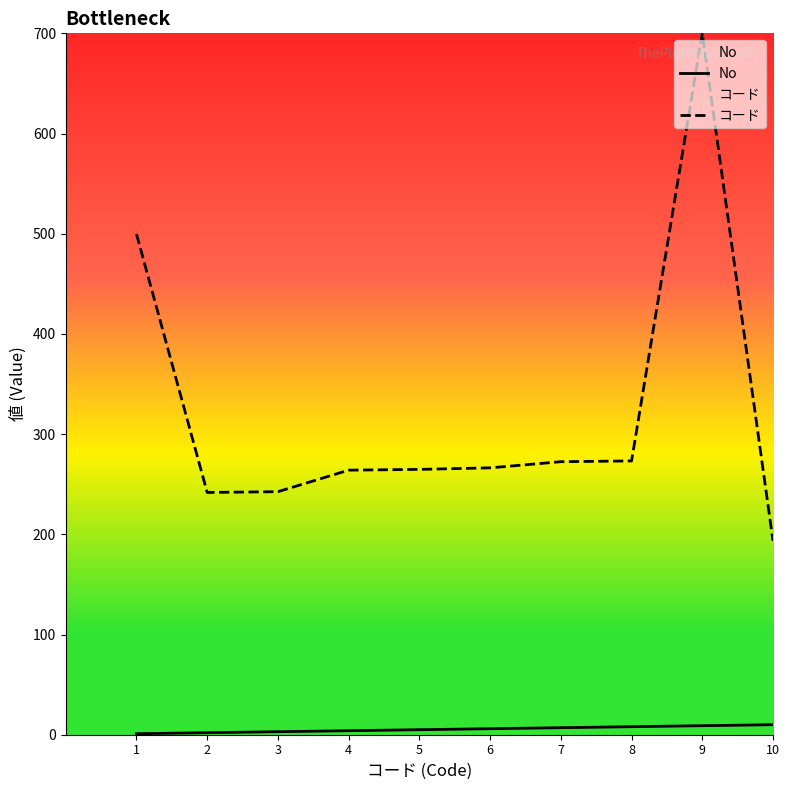

True or false: コード and No cross at least once.

False